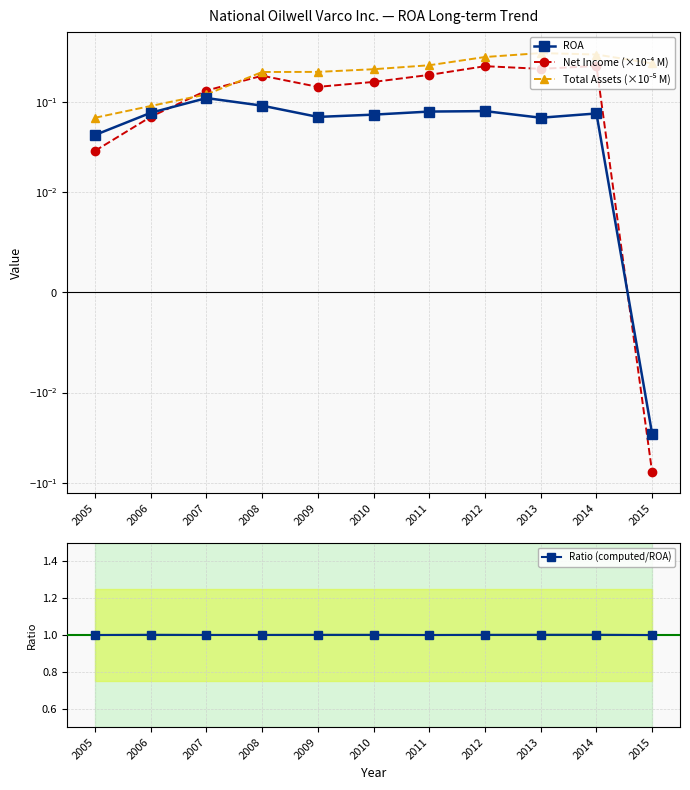

Rank the series at 2012 from lowest to highest value.

ROA, Net Income (×10⁻⁴ M), Total Assets (×10⁻⁵ M), Ratio (computed/ROA)